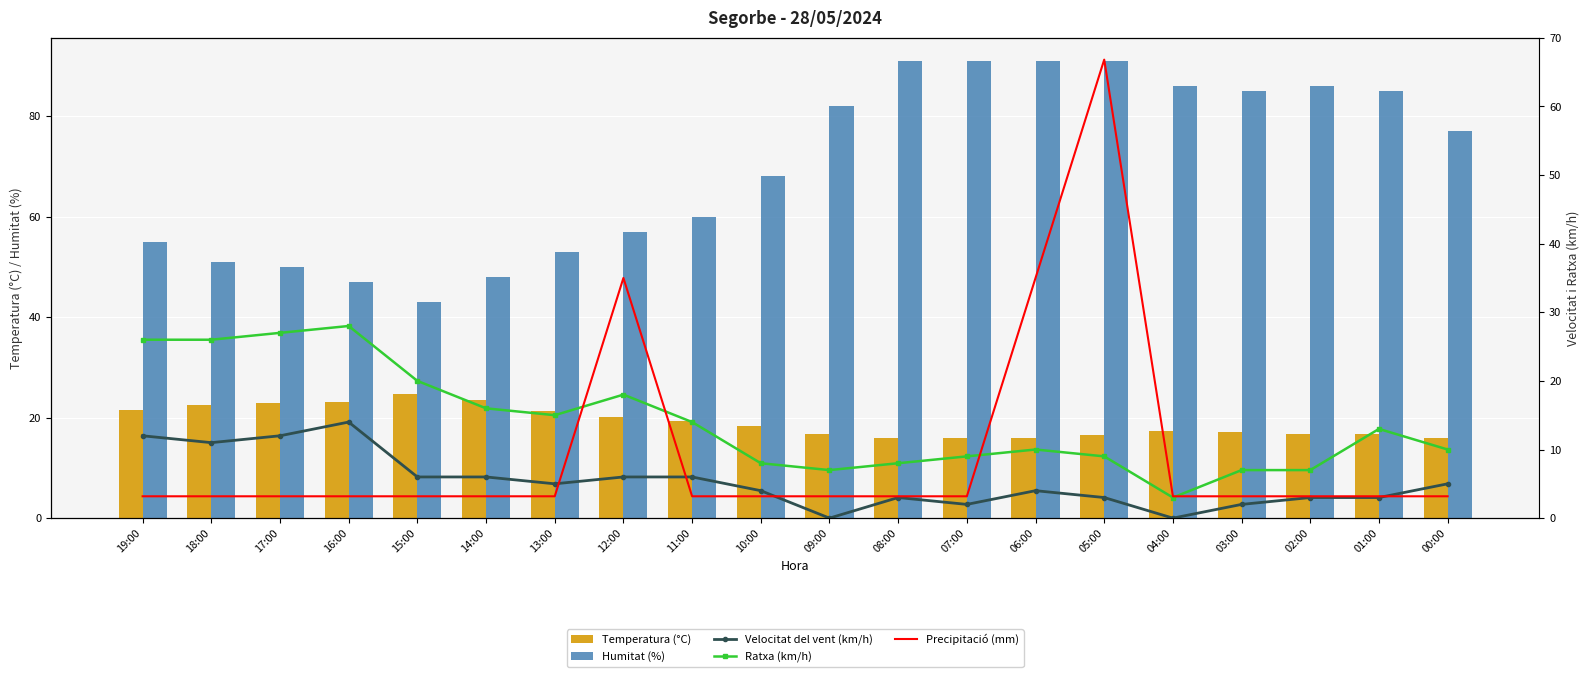

List the labels in order of Precipitació (mm) value, smallest first.

19:00, 18:00, 17:00, 16:00, 15:00, 14:00, 13:00, 11:00, 10:00, 09:00, 08:00, 07:00, 04:00, 03:00, 02:00, 01:00, 00:00, 12:00, 06:00, 05:00